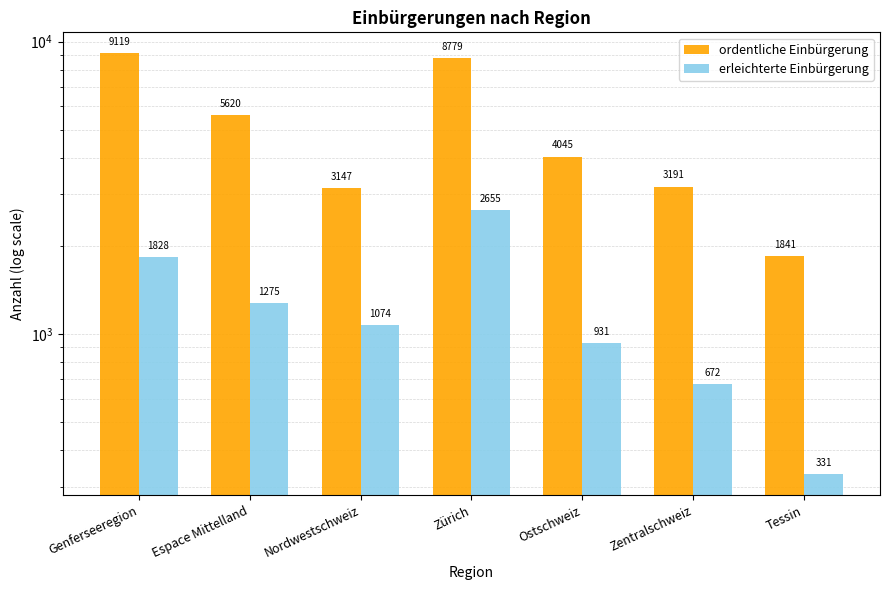

Is the value of erleichterte Einbürgerung at Espace Mittelland greater than the value of ordentliche Einbürgerung at Nordwestschweiz?

No